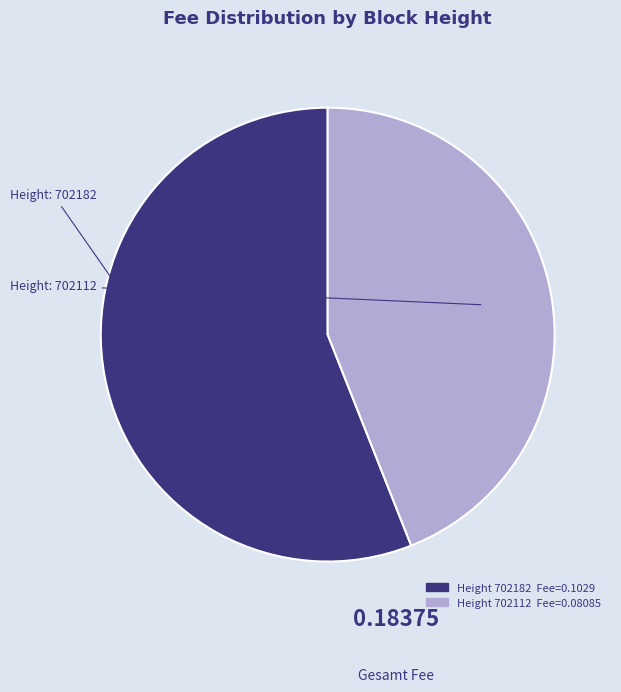

Is there any slice that represents more than half of the pie?

Yes